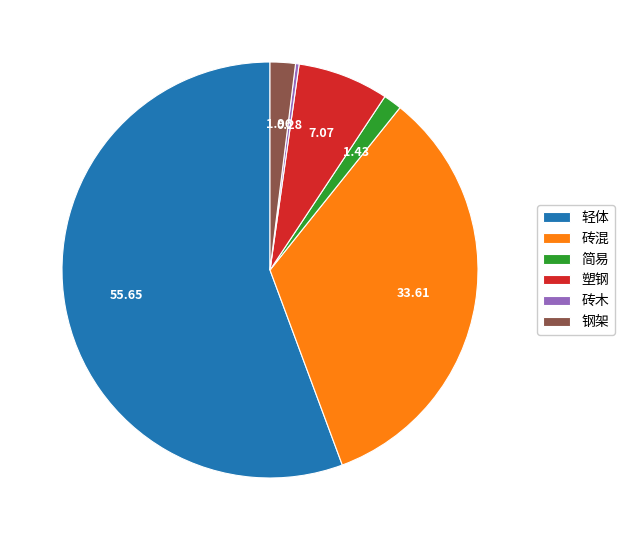

Is the sum of 砖混 and 轻体 greater than half?

Yes